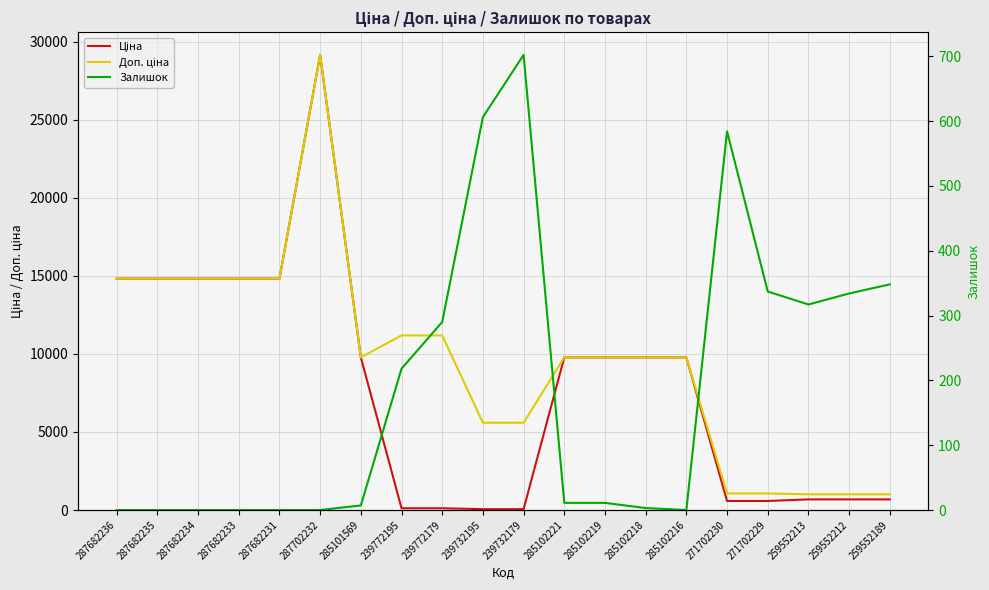

Is this an area chart (filled region under the line)?

No